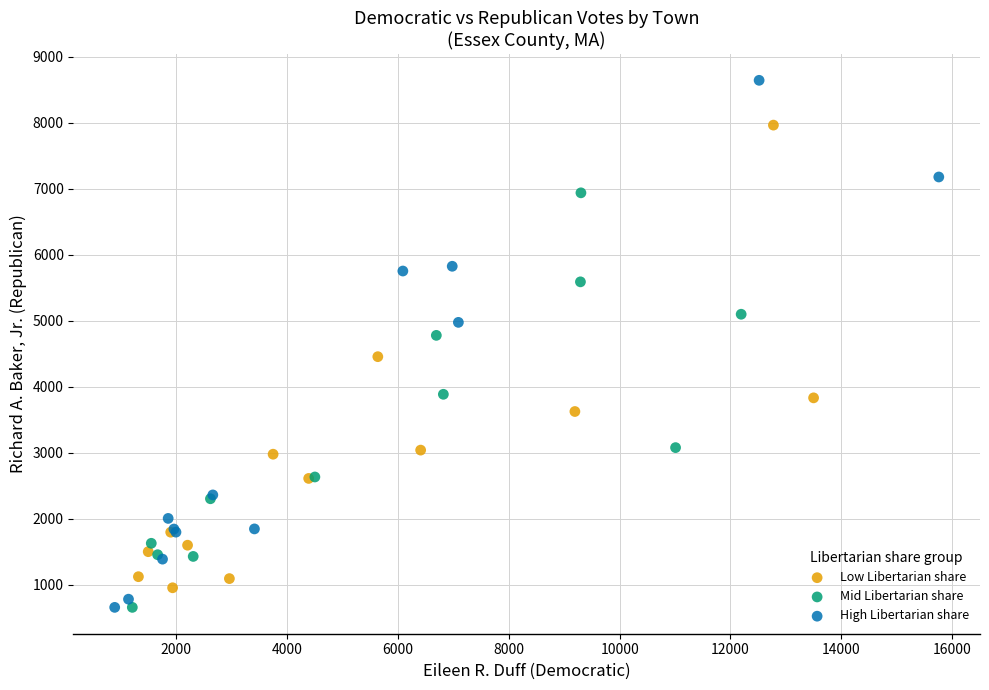

Which series has the largest Y range (max minus min)?

High Libertarian share